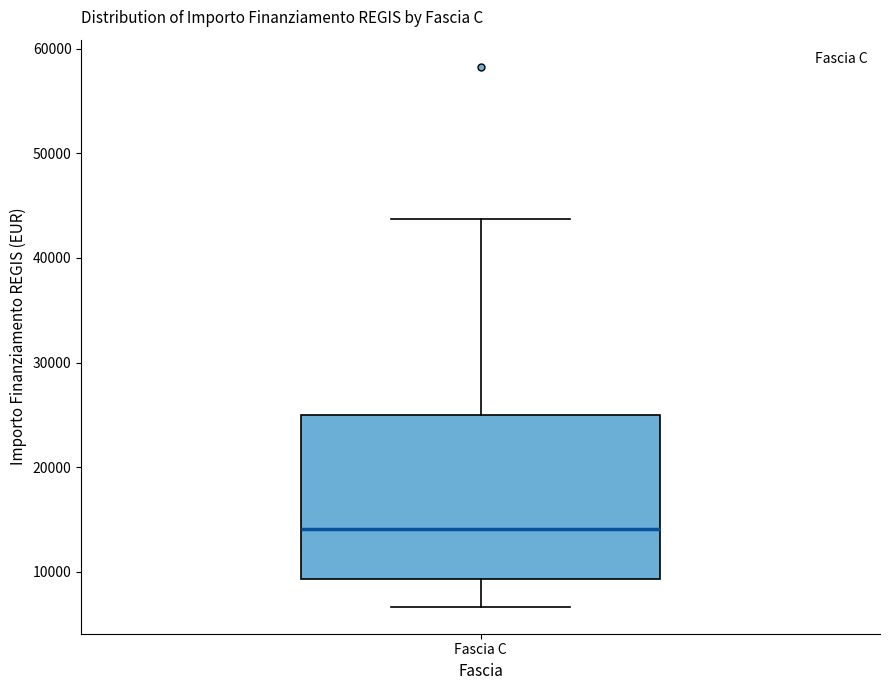

Transcribe this box plot: give where the median line is, the range the box spans, and where the two whiskers end, as read against the y-axis. The values are not printed on the chart, so give them approximately, as read against the axis.

median 14000, box 9000 to 25000, whiskers 7000 to 44000